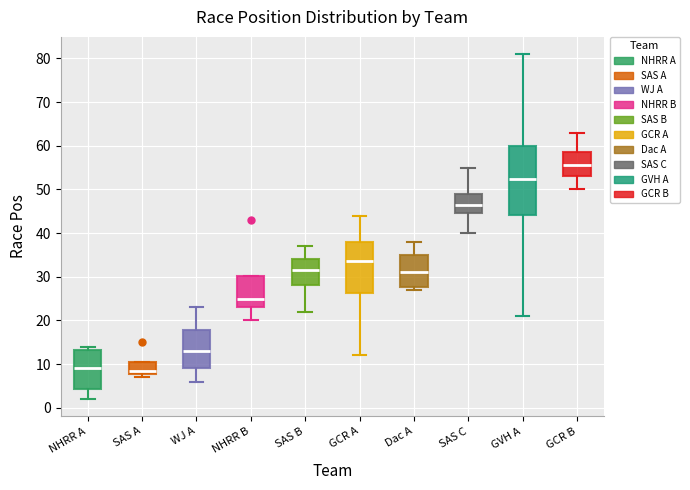

Comparing the boxes themselves (not the whiskers), which one is the tallest?

GVH A